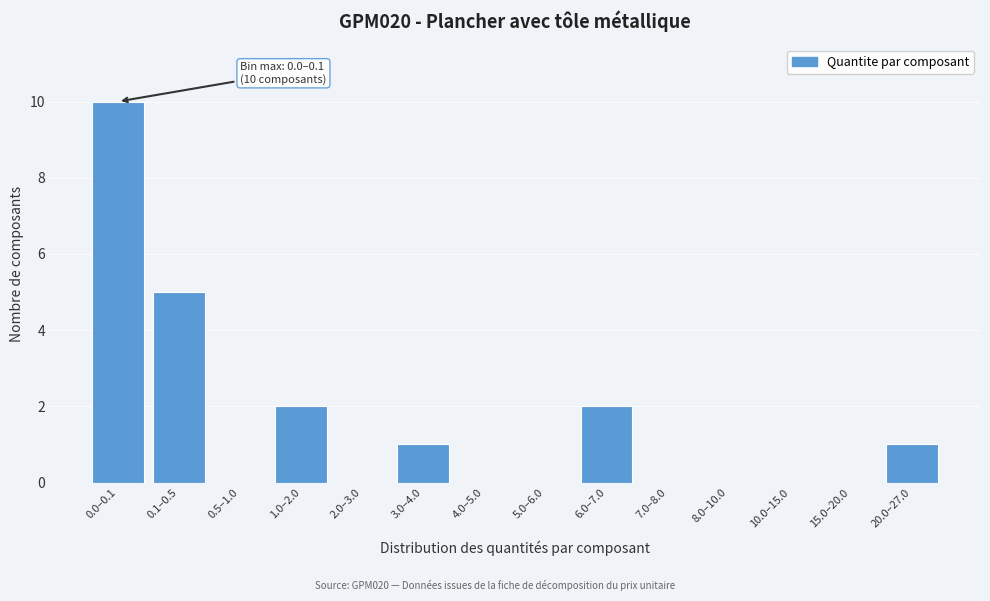

Reading right to left, what are all the values shown in this chart?

20.0–27.0=1	15.0–20.0=0	10.0–15.0=0	8.0–10.0=0	7.0–8.0=0	6.0–7.0=2	5.0–6.0=0	4.0–5.0=0	3.0–4.0=1	2.0–3.0=0	1.0–2.0=2	0.5–1.0=0	0.1–0.5=5	0.0–0.1=10